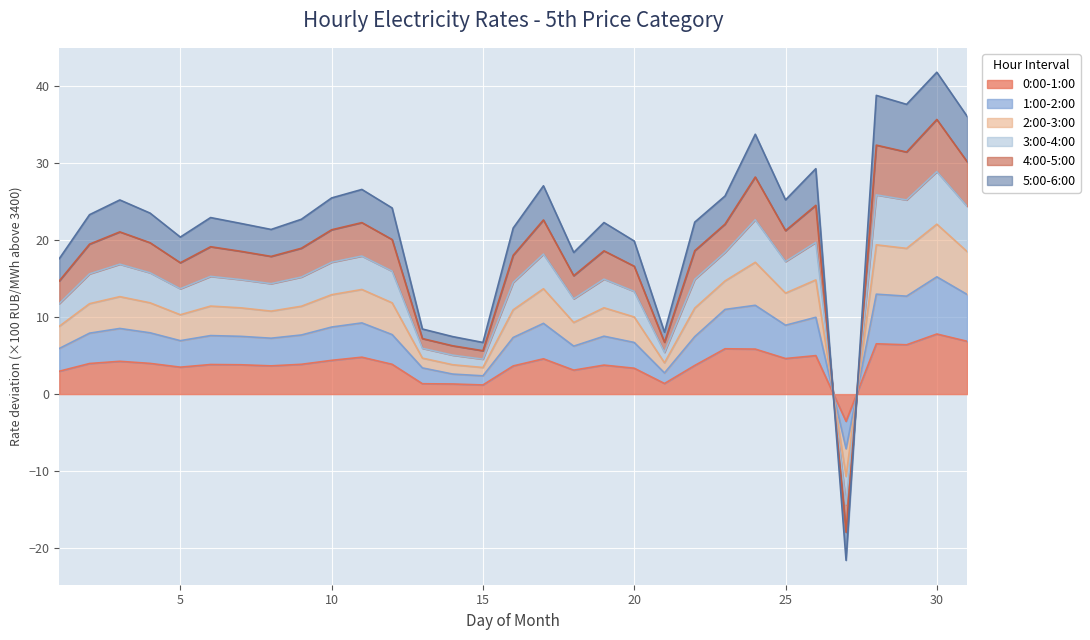

How many positive values does the 0:00-1:00 series have?

30